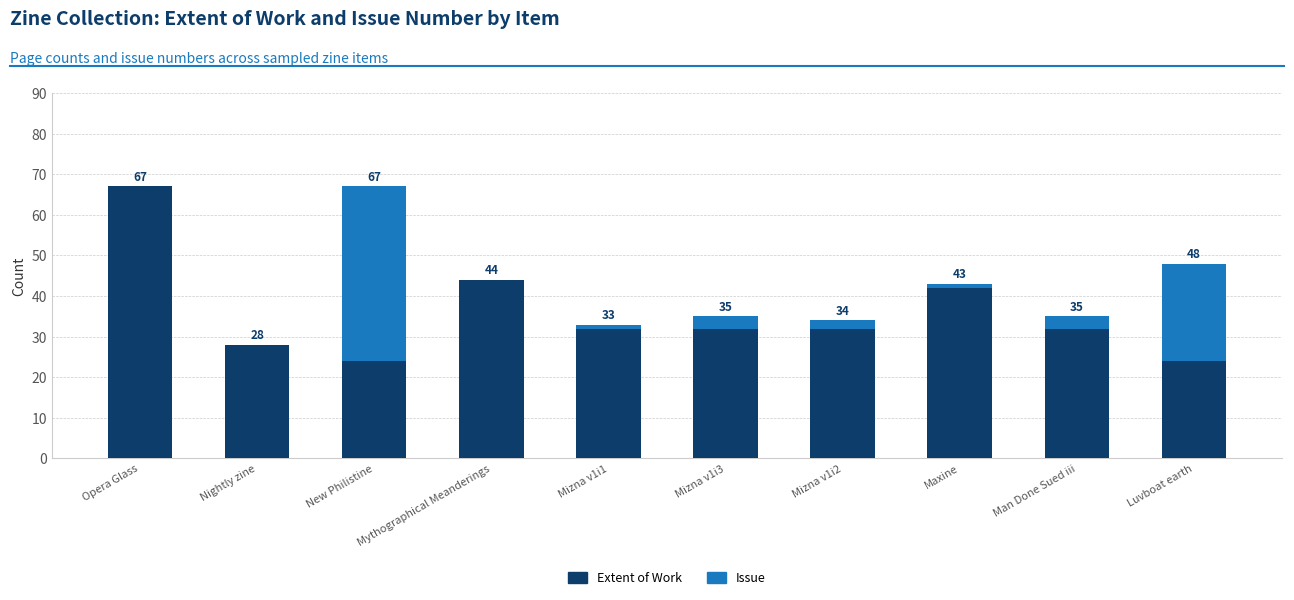

How many data points does each series have?

10